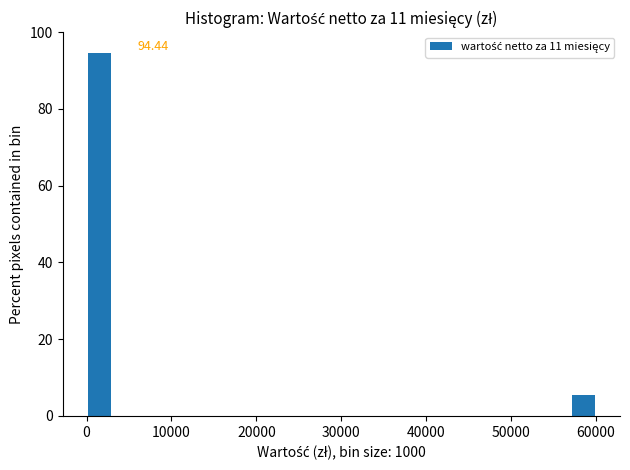

Read against the x-axis, roughly where is the centre of the tallest bar?

2000